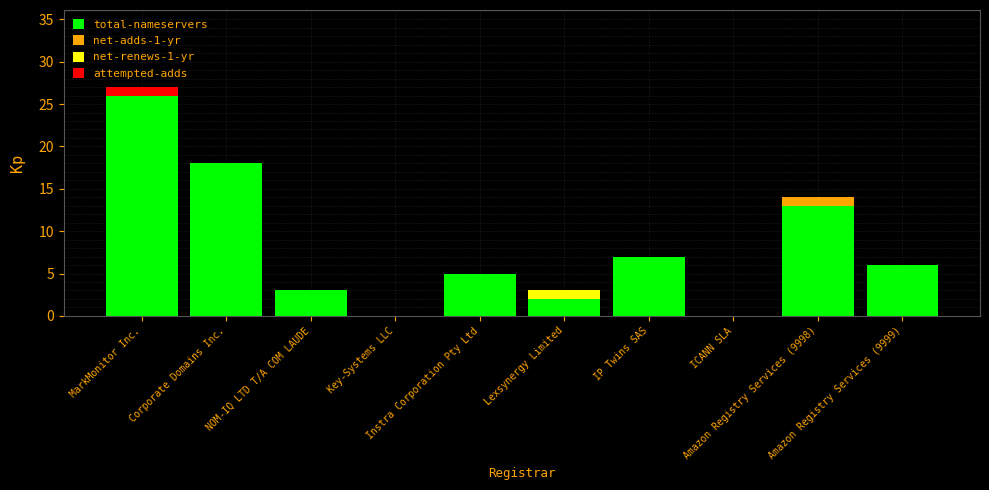

What is the sum of all total-nameservers values?

80